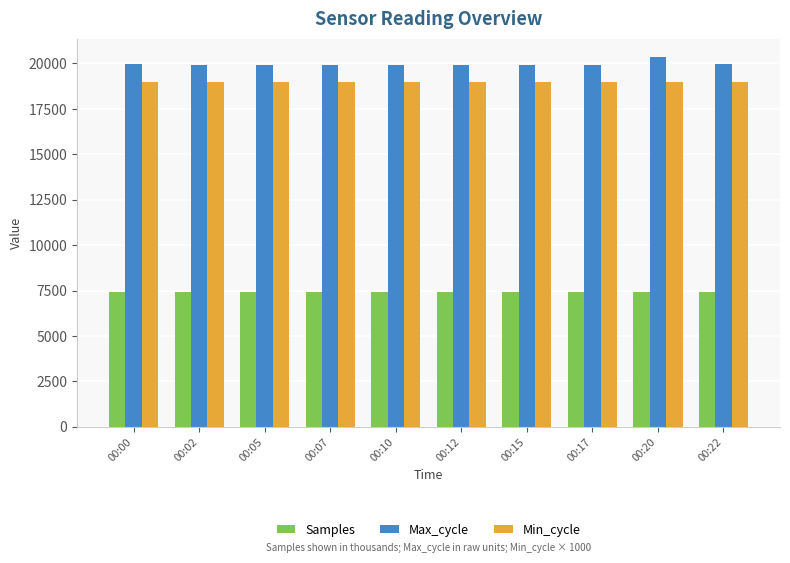

What is the highest value of the Min_cycle series?

19000.0